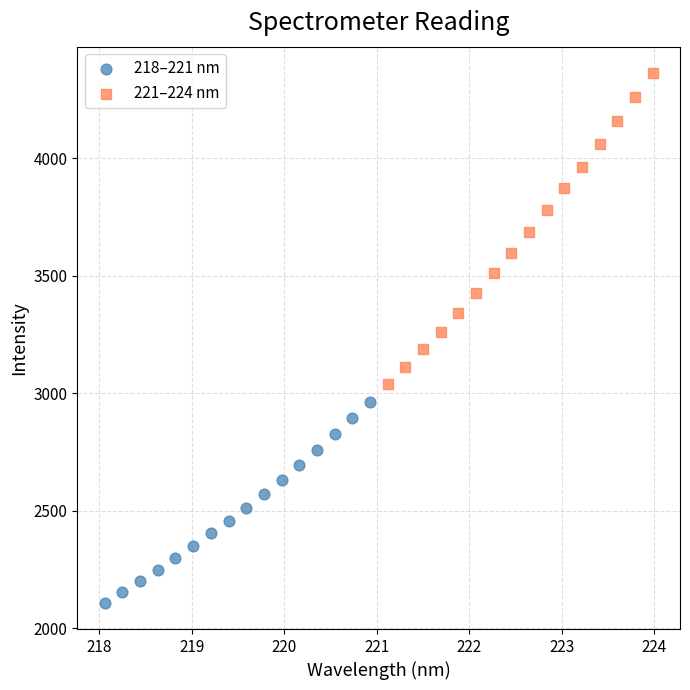

Which series contains the lowest Y value?

218–221 nm